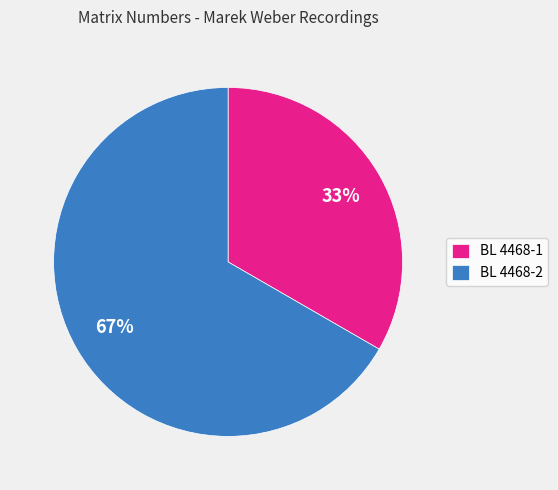

To the nearest percent, what is the combined percentage of BL 4468-2 and BL 4468-1?

100%